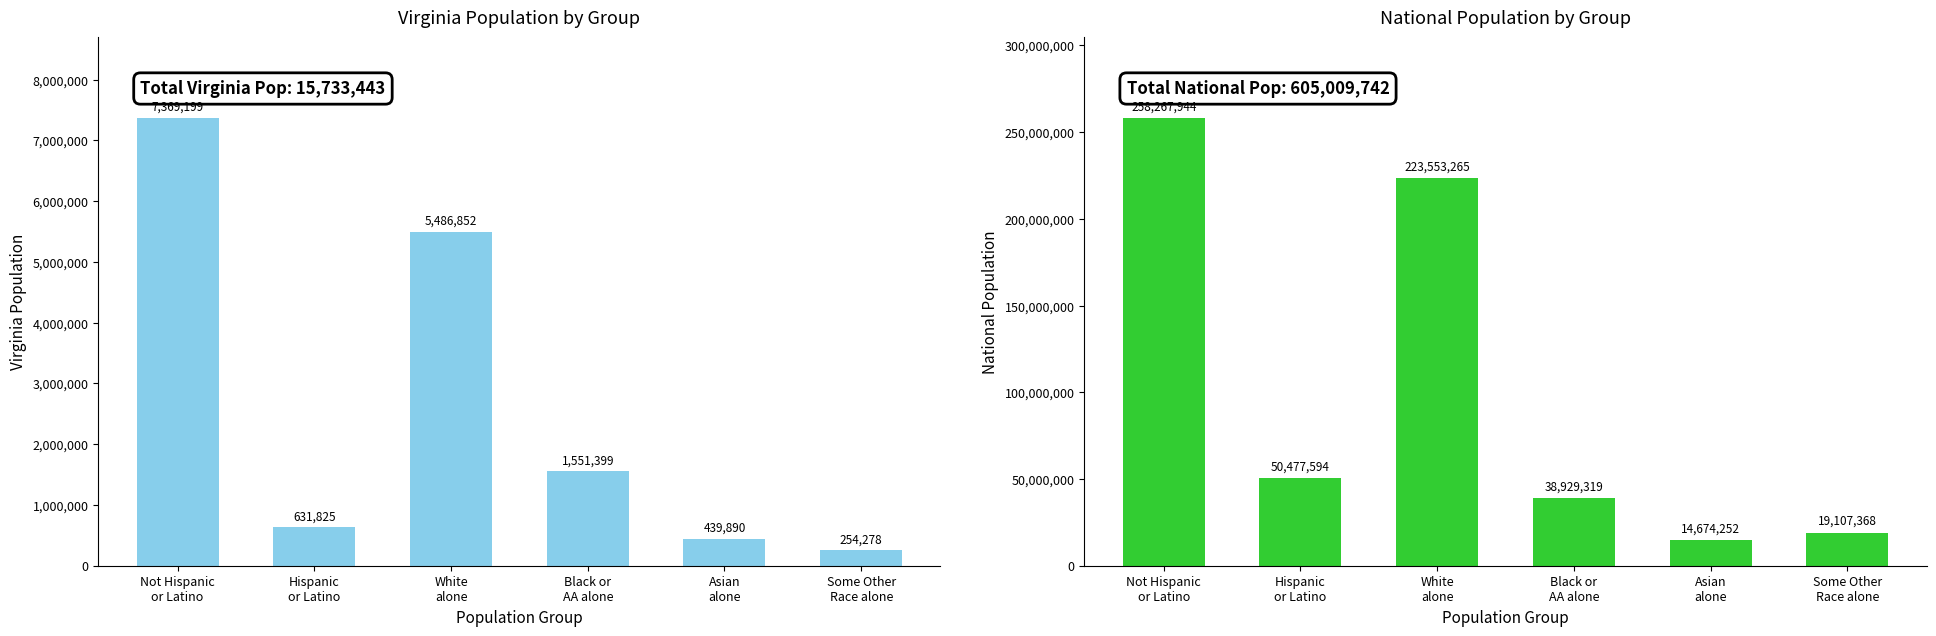

Which series changed the most between Not Hispanic
or Latino and Hispanic
or Latino?

National